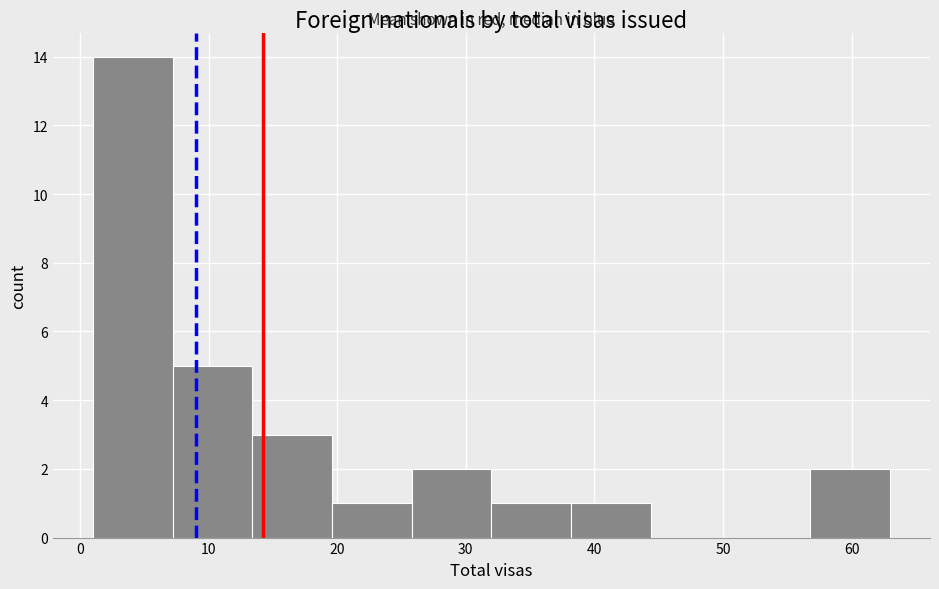

Reading left to right, transcribe this chart: for each bar, give the range it covers on the x-axis and its height. Neither the bar edges nor the heights are printed on the chart, so give them approximately, as read against the axes.

1.0 to 7.2: 14
7.2 to 13.4: 5
13.4 to 19.6: 3
19.6 to 25.8: 1
25.8 to 32.0: 2
32.0 to 38.2: 1
38.2 to 44.4: 1
44.4 to 50.6: 0
50.6 to 56.8: 0
56.8 to 63.0: 2